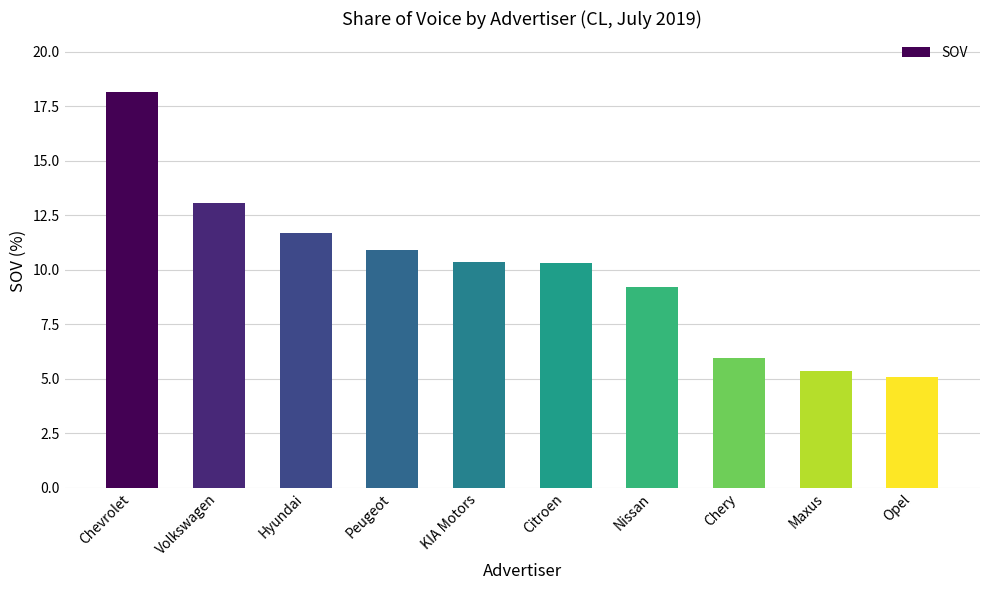

At which label does the data first exceed 10?

Chevrolet